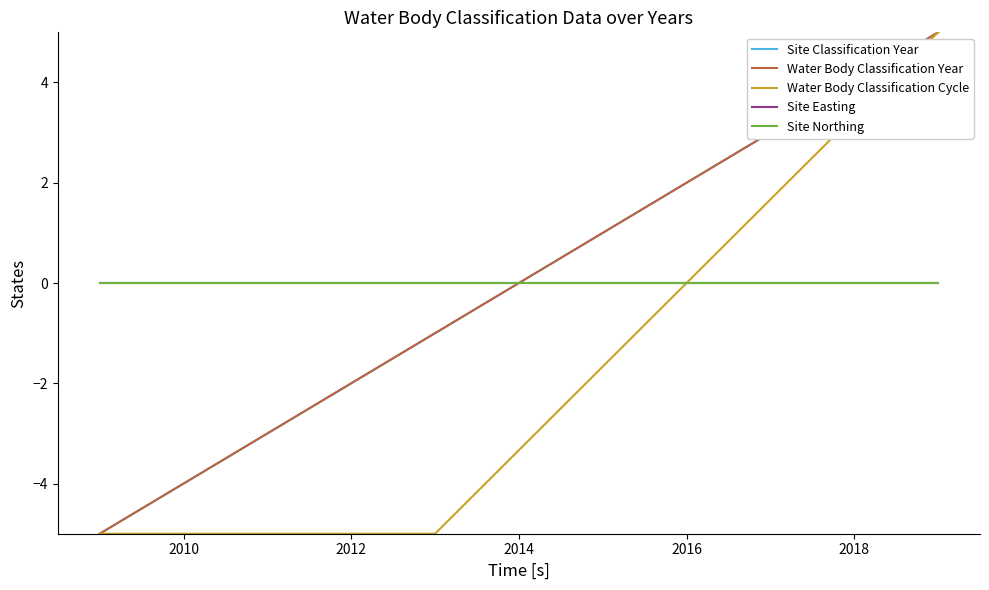

Is this an area chart (filled region under the line)?

No